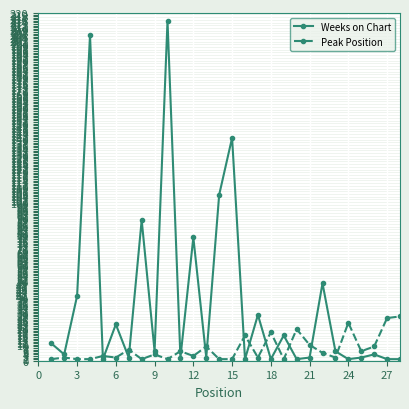

Which series ends up on top after the final intersection of Weeks on Chart and Peak Position?

Peak Position